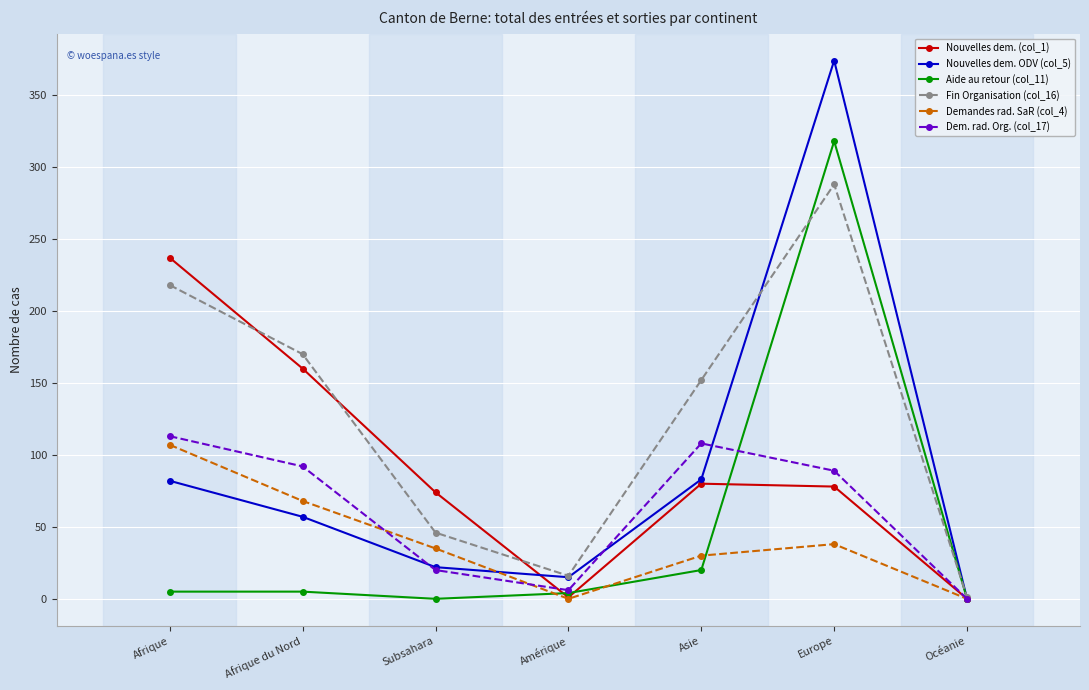

Is this an area chart (filled region under the line)?

No